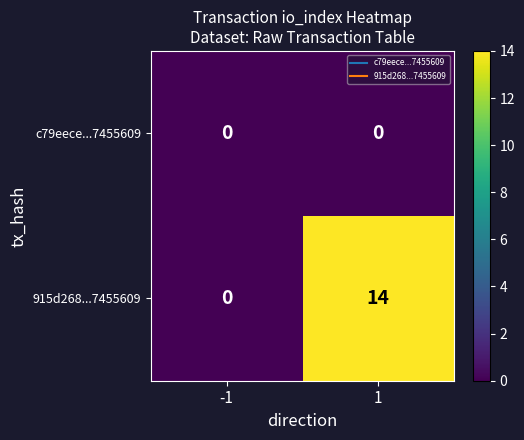

What is the greatest value displayed?

14